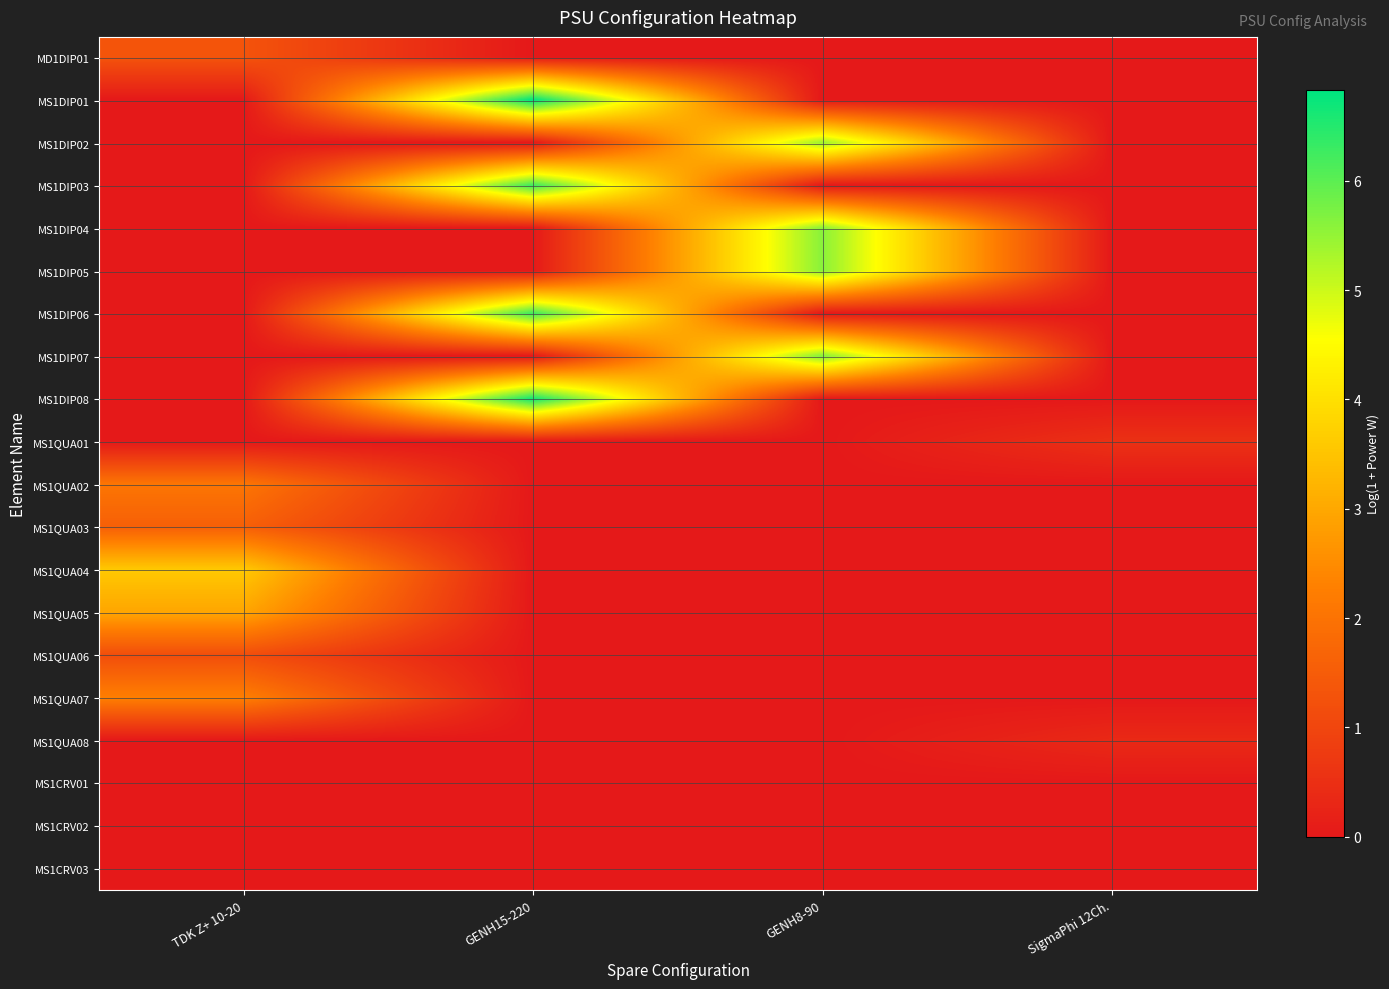

Which has a higher value, SigmaPhi 12Ch. or TDK Z+ 10-20?

TDK Z+ 10-20